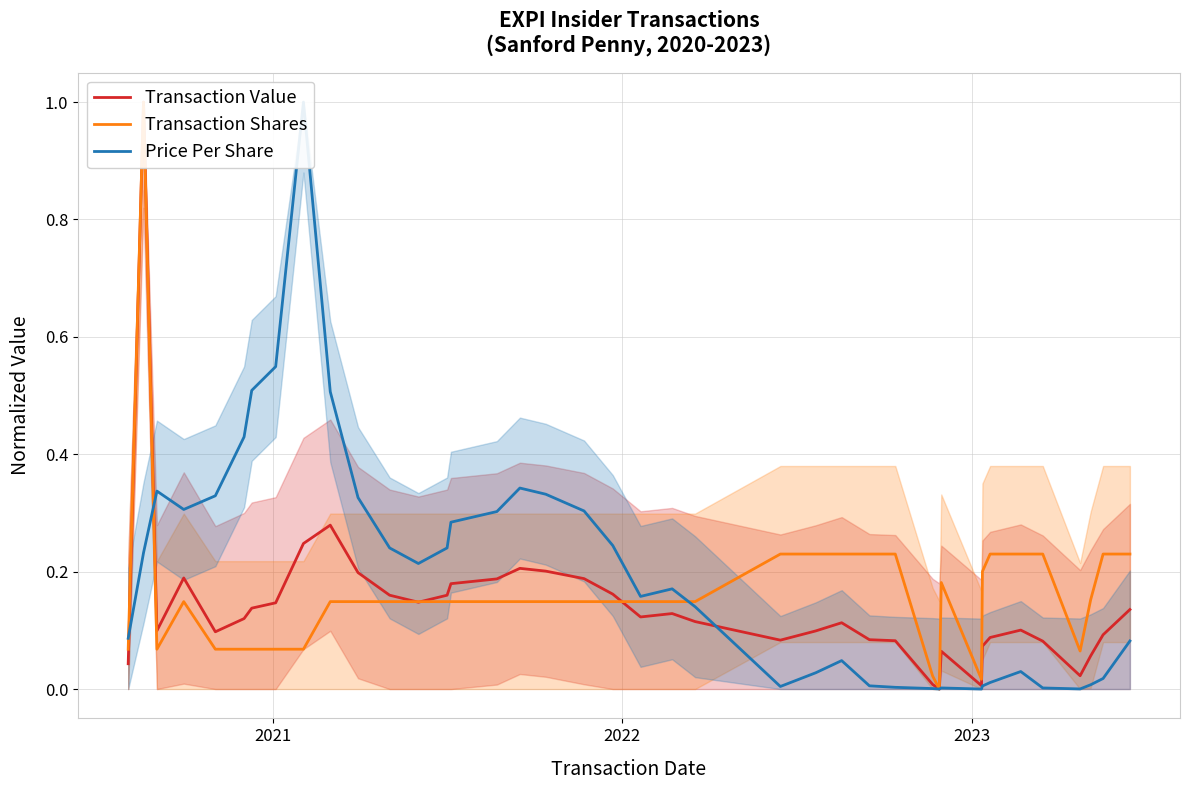

Which series has the widest spread of values?

Transaction Value